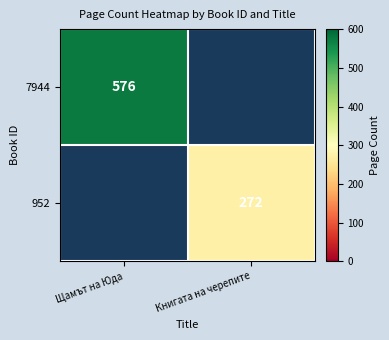

True or false: 952 has a value of 182 at Книгата на черепите.

False